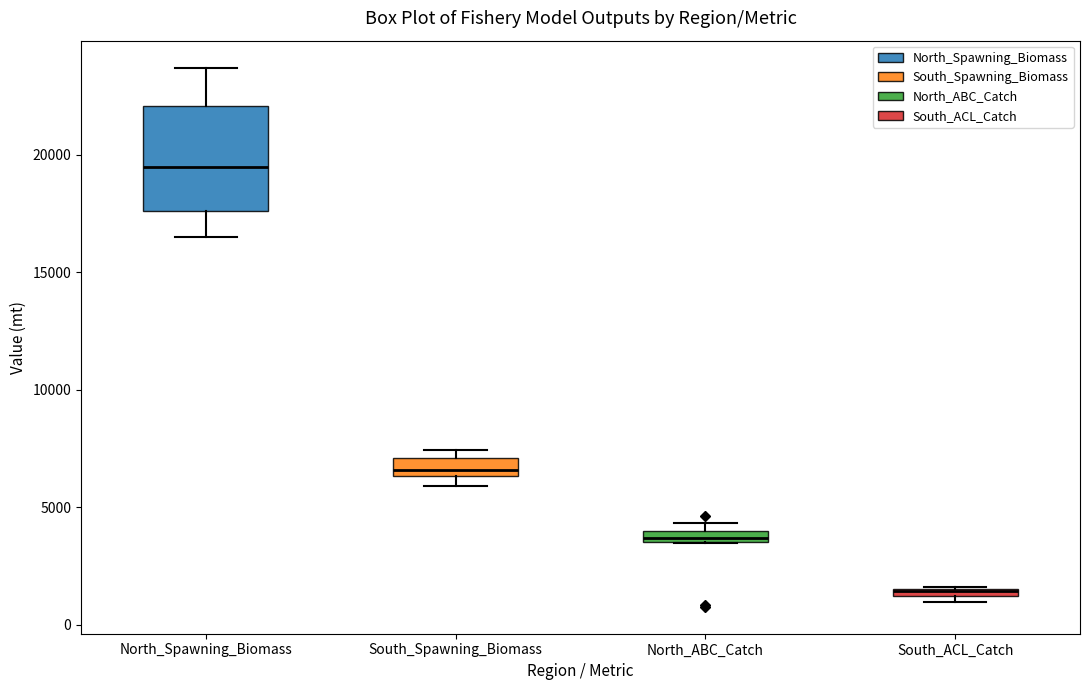

Comparing the boxes themselves (not the whiskers), which one is the tallest?

North_Spawning_Biomass